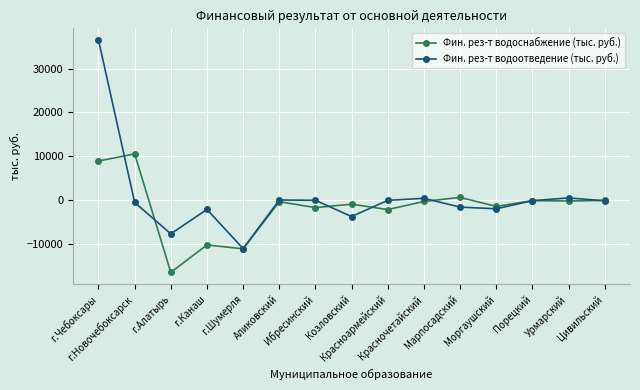

List the series in order of their peak value, lowest first.

Фин. рез-т водоснабжение (тыс. руб.), Фин. рез-т водоотведение (тыс. руб.)